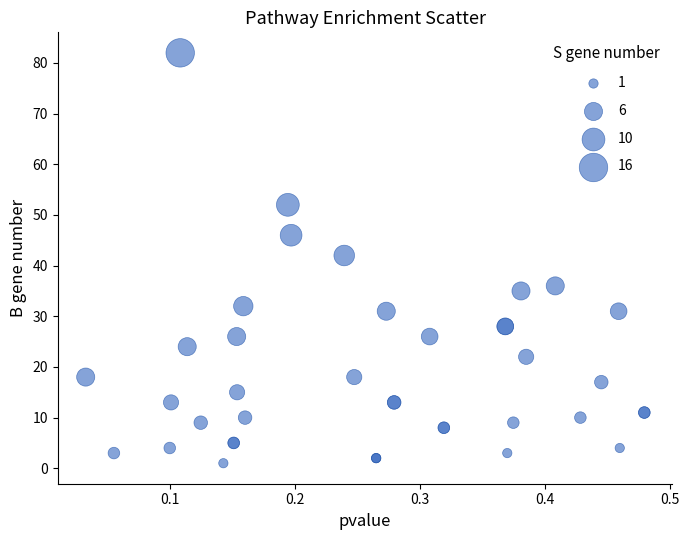

What Y value in the scatter plot is closest to 41?

42